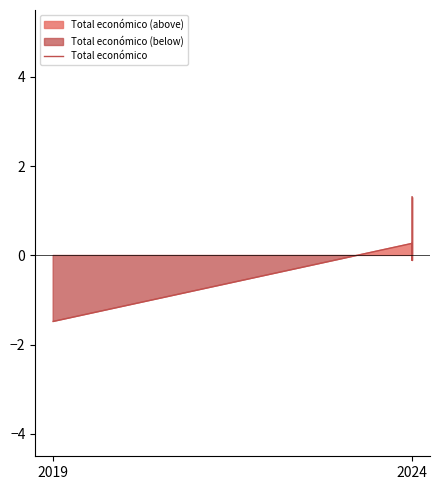

Reading left to right, what are all the values shown in this chart?

-1.5	0.3	-0.1	1.3